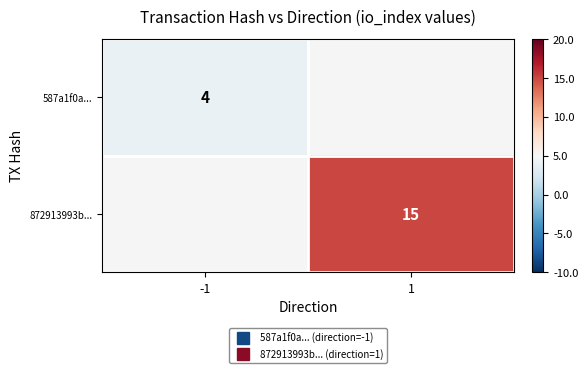

At which category does the chart reach its peak across all series?

1